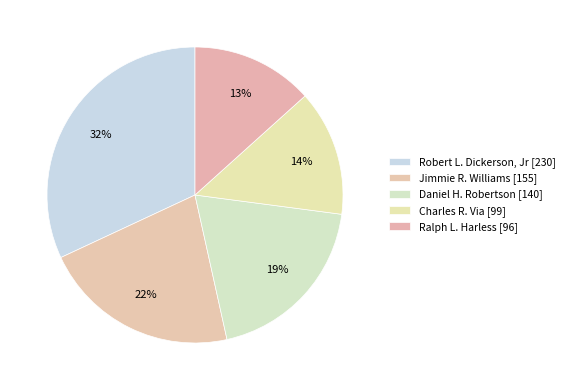

Is there a majority slice in this chart?

No